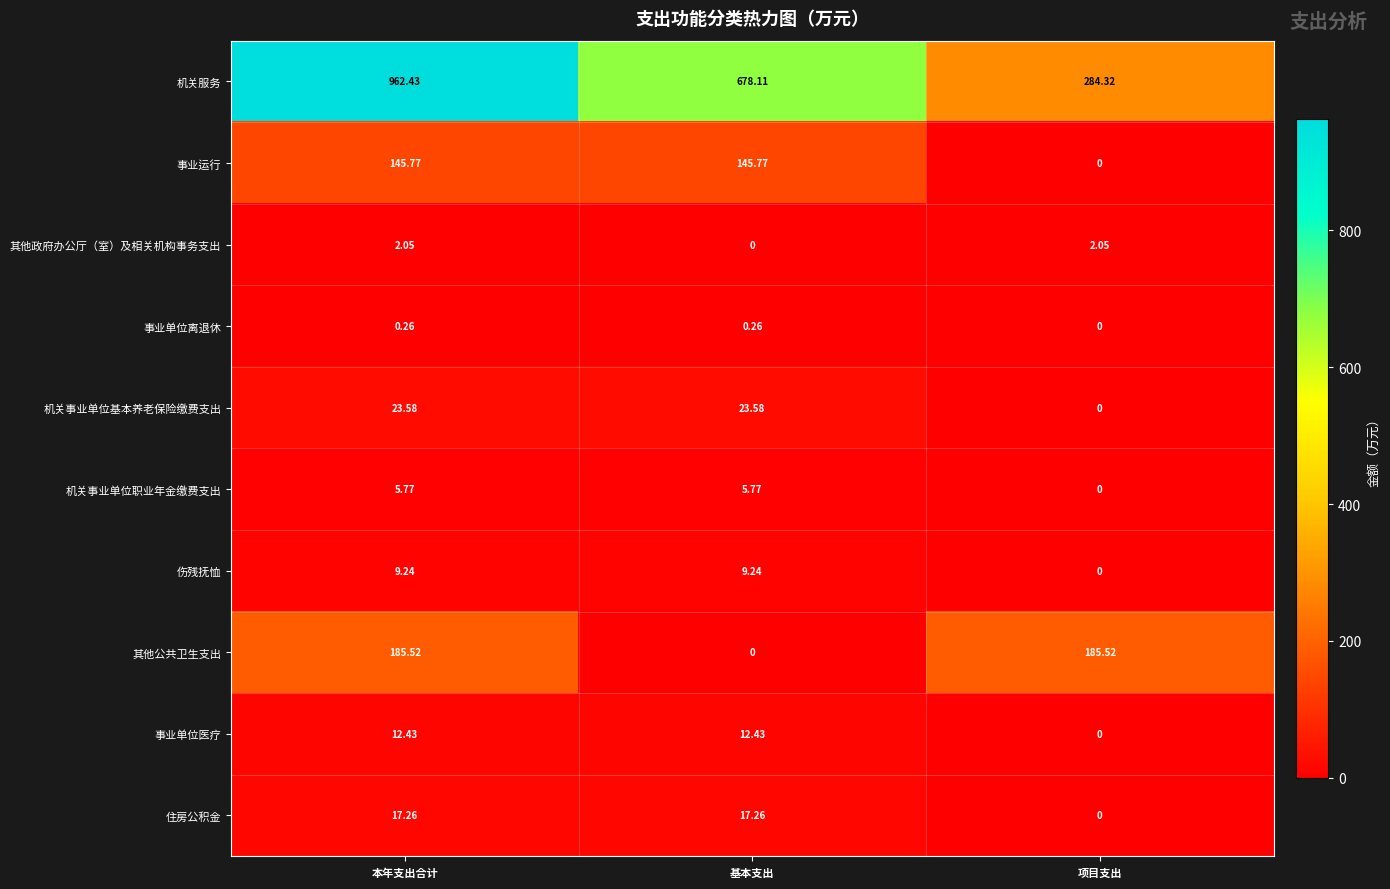

What is the spread (max minus min) of values at 基本支出?

678.1